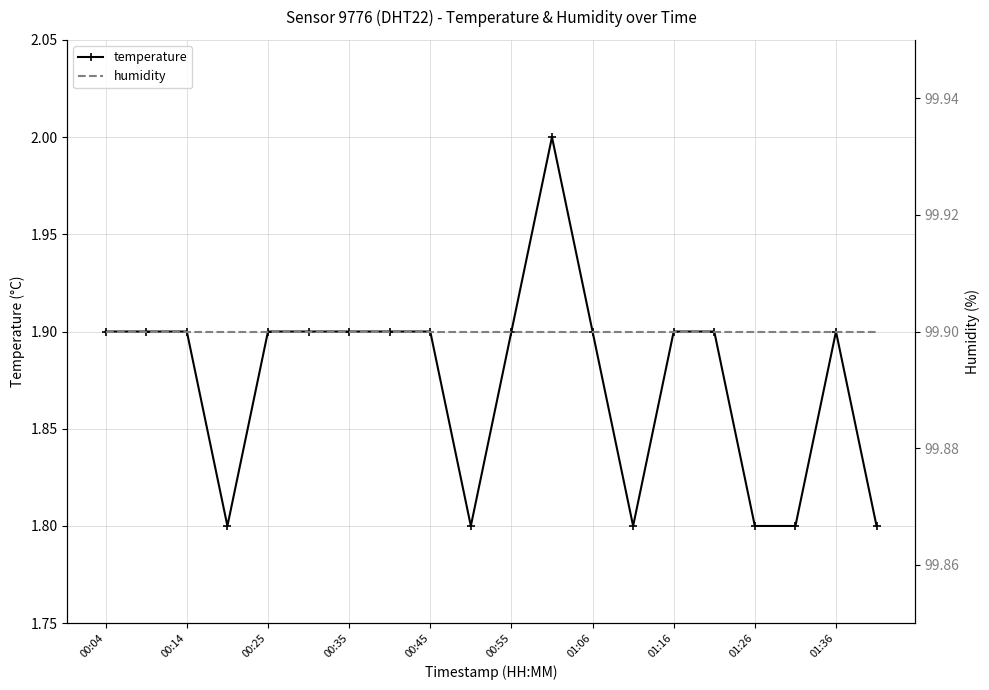

True or false: humidity and temperature intersect in this chart.

False